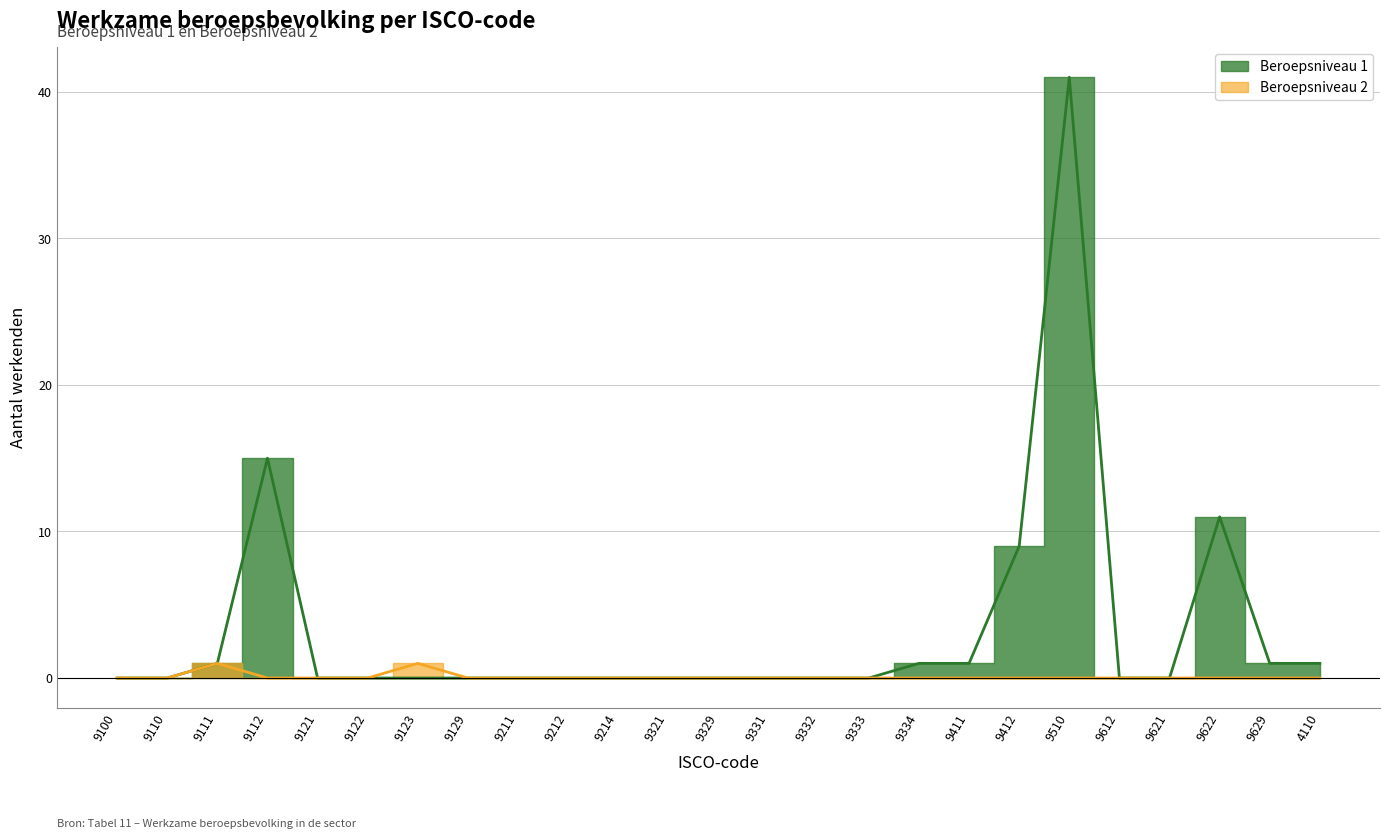

Which has a higher value, 9111 or 9211?

9111